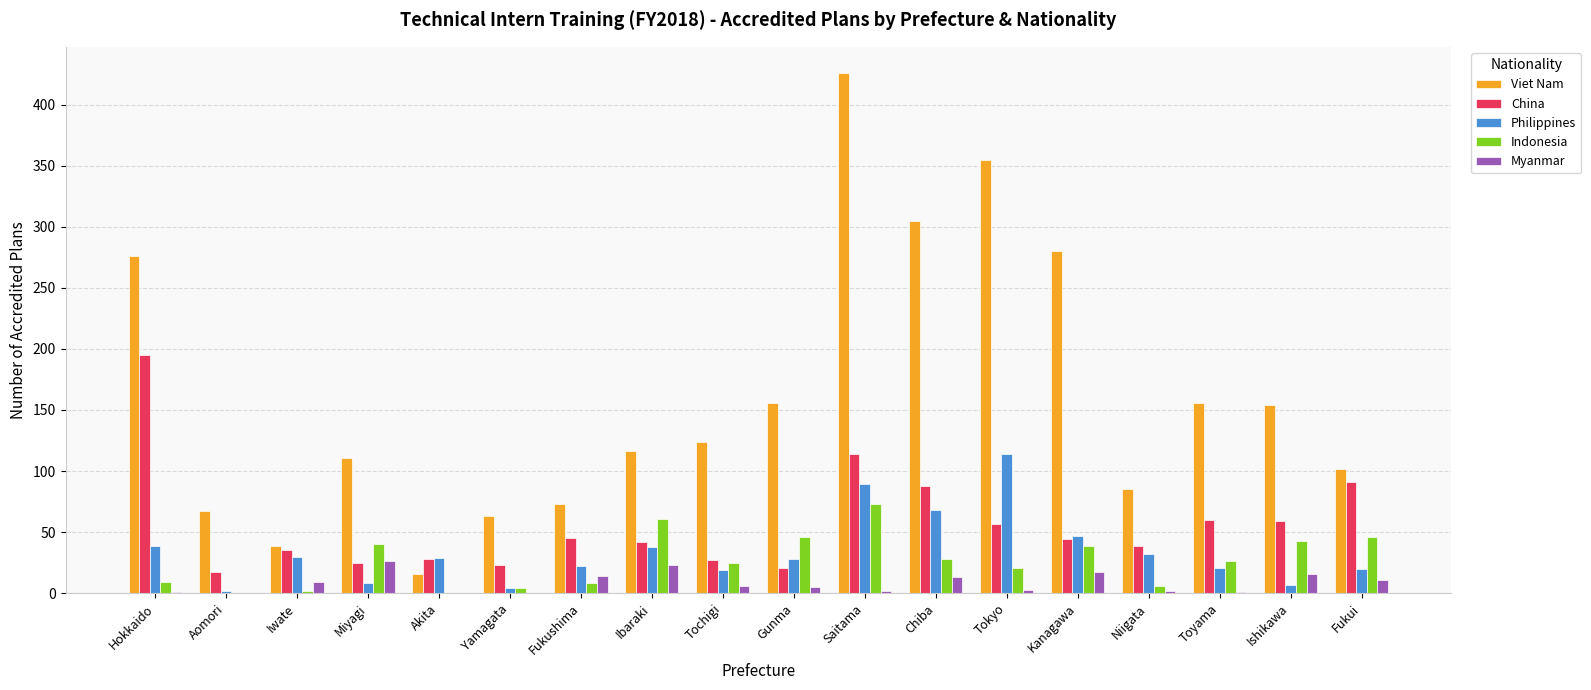

The Myanmar series shows 0 at Akita. True or false?

True